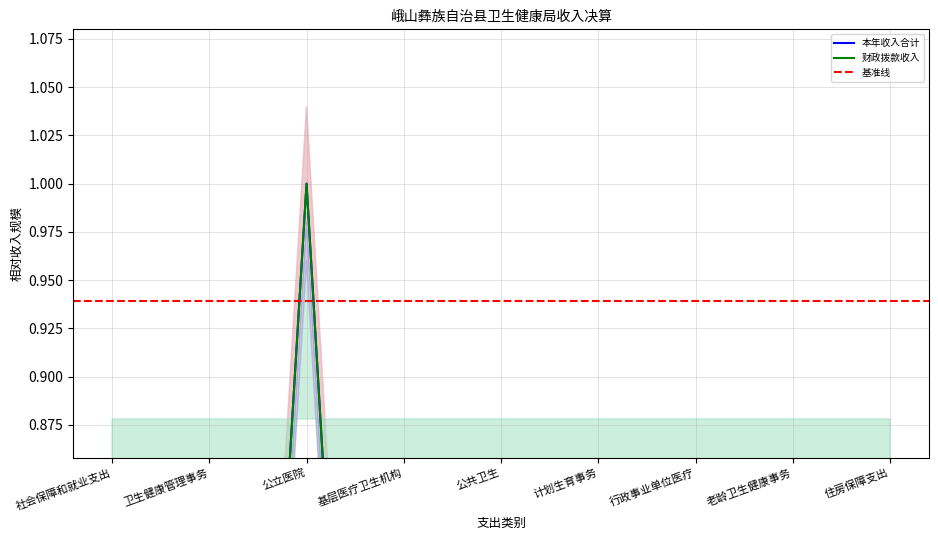

Read the 财政拨款收入 value at 卫生健康管理事务.

0.2